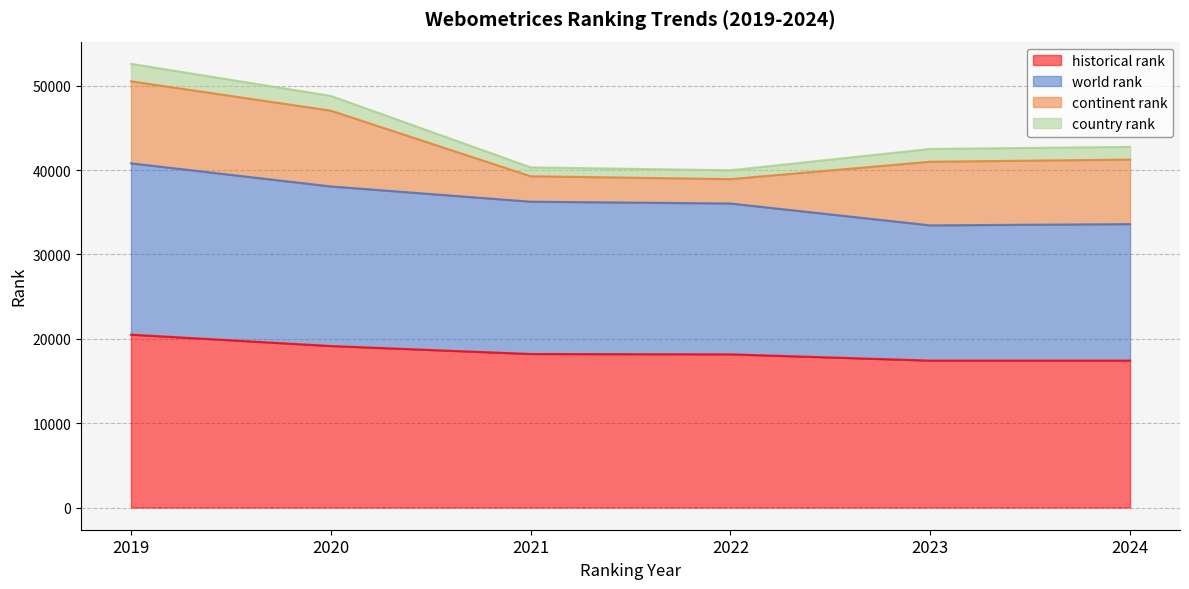

The historical rank series shows 5803 at 2024. True or false?

False